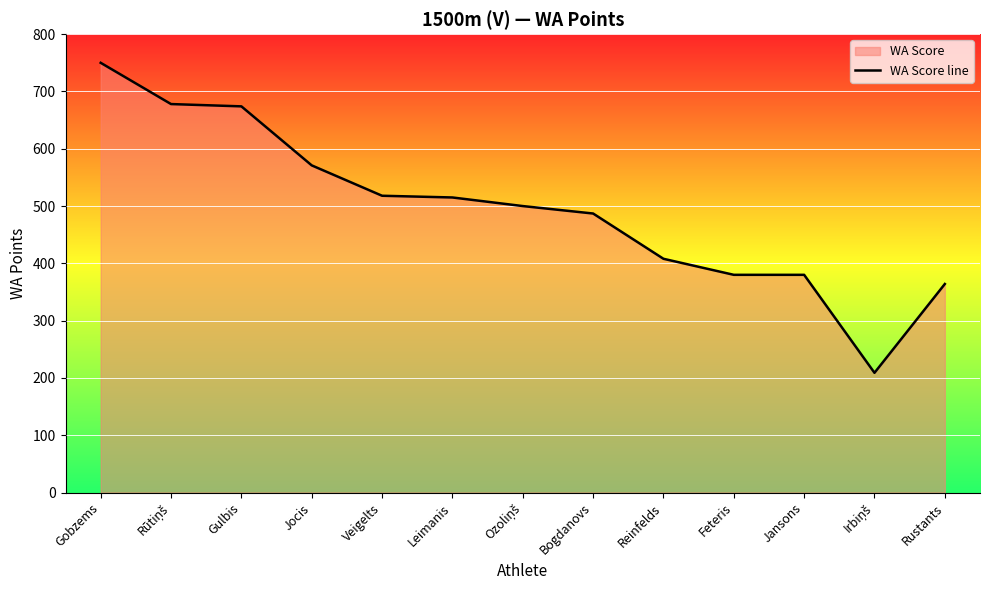

How many lines are shown in the chart?

1